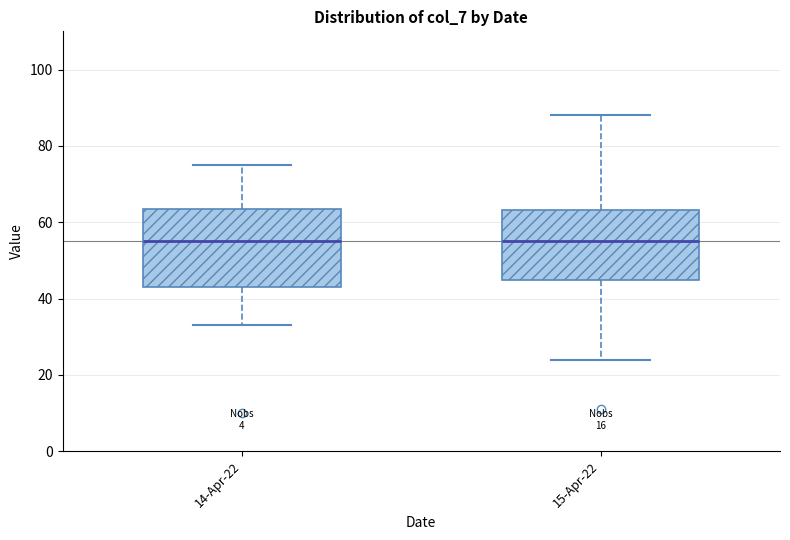

Where does the upper whisker of the box for 15-Apr-22 end on the y-axis? The values are not printed on the chart, so give them approximately, as read against the axis.

88